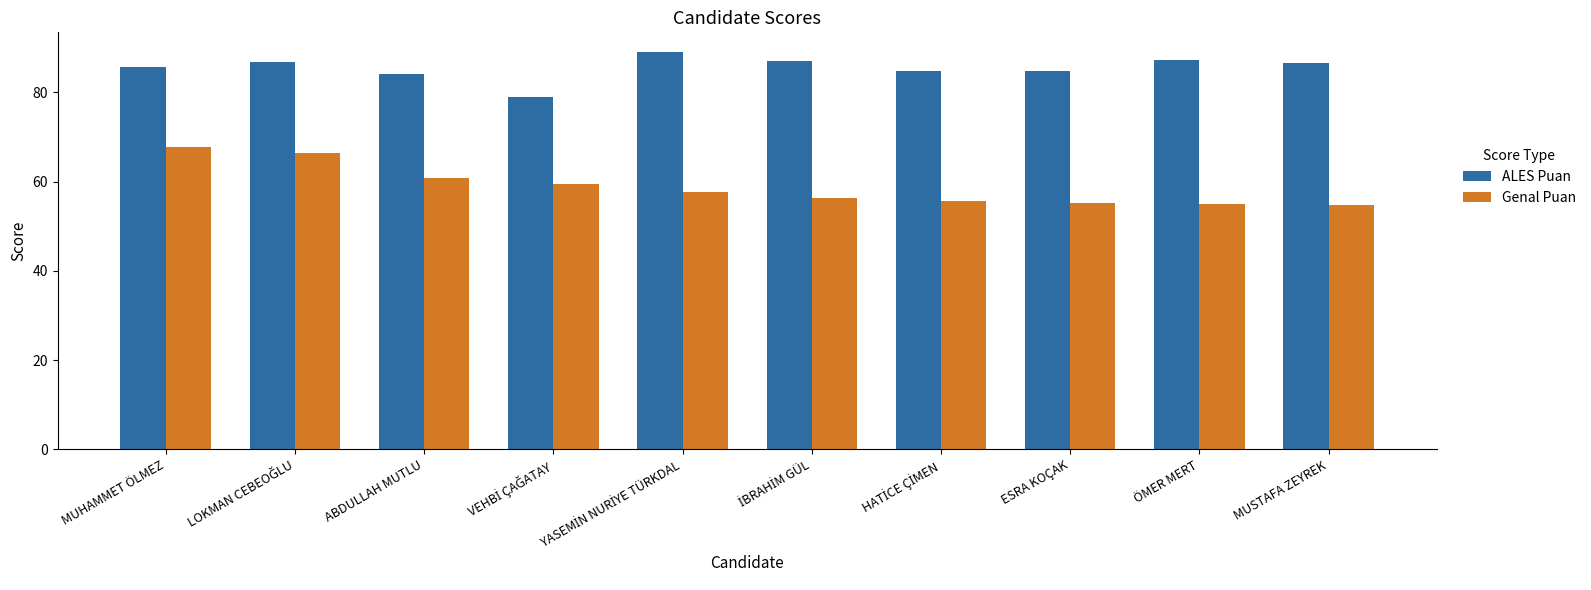

Rank the series by their average value, from highest to lowest.

ALES Puan, Genal Puan